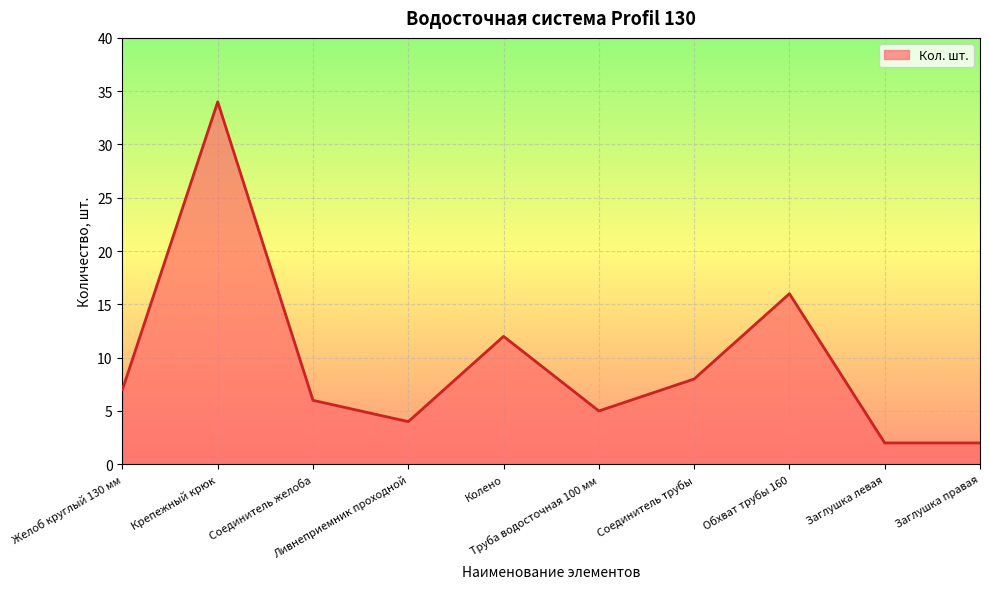

Approximately how many times larger is the value at Обхват трубы 160 compared to Колено?

1.3